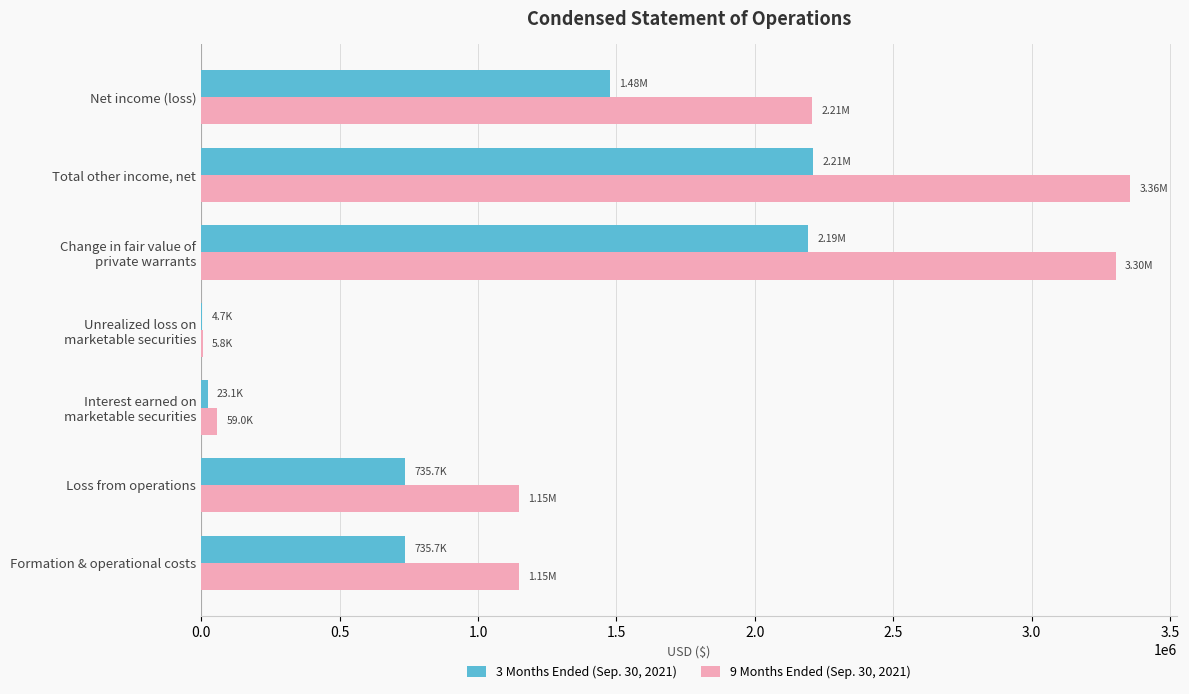

Is the value of 3 Months Ended (Sep. 30, 2021) at Formation & operational costs greater than the value of 9 Months Ended (Sep. 30, 2021) at Formation & operational costs?

No